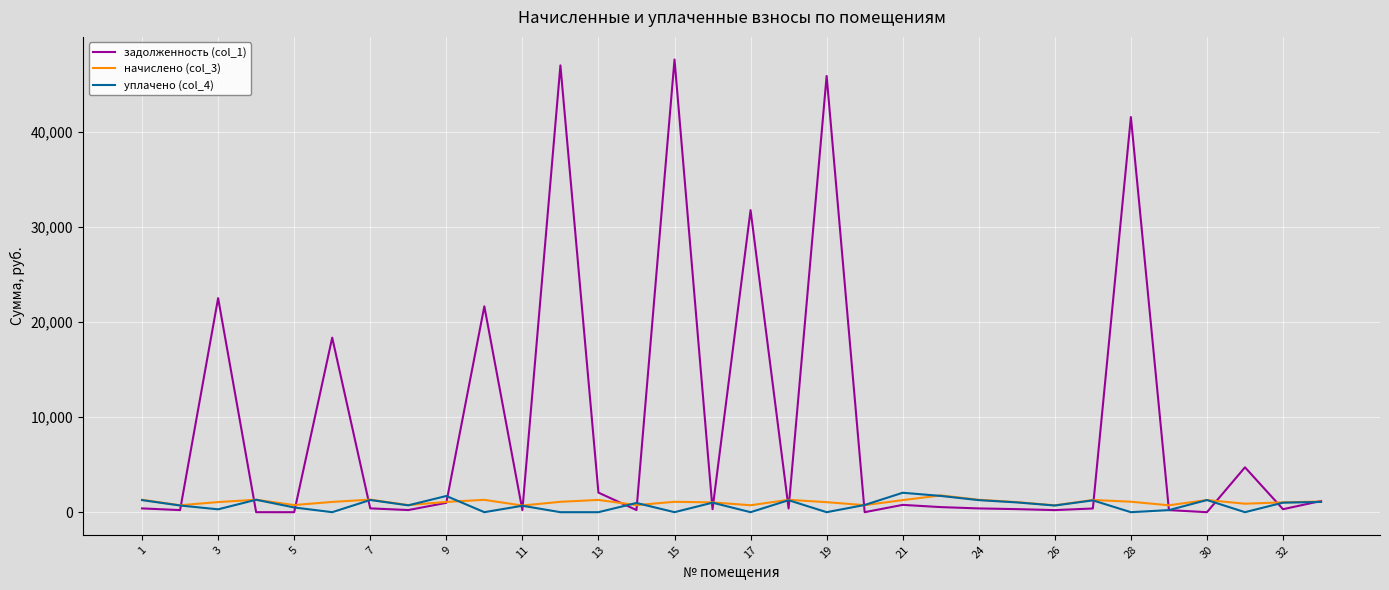

Which series has the largest total across all categories?

задолженность (col_1)